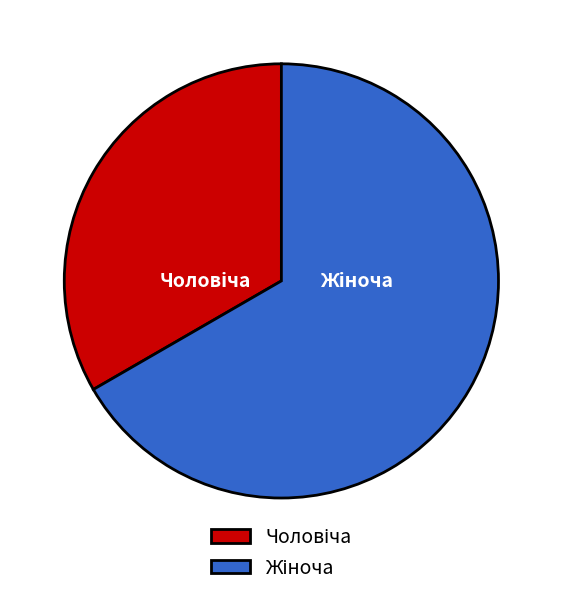

How many slices are in this pie chart?

2